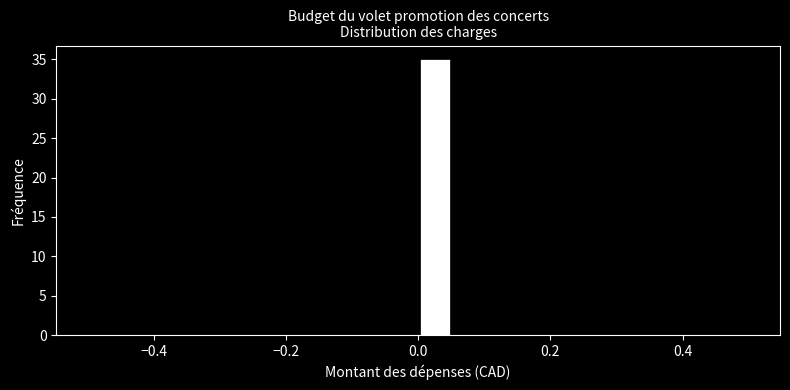

Around what value on the x-axis is the tallest bar? Give the approximate position of its centre, as read against the axis.

0.02